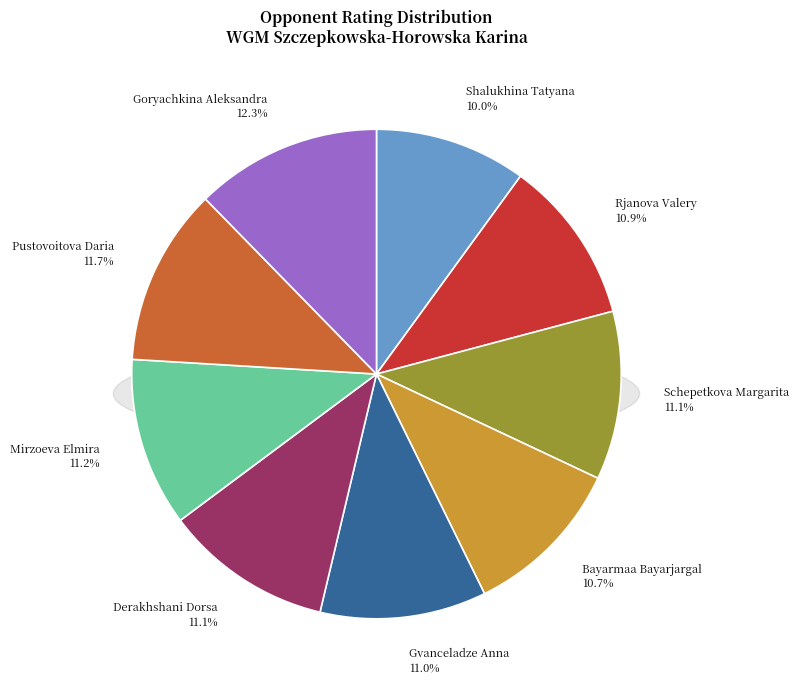

Does Derakhshani Dorsa represent more than half of the total?

No